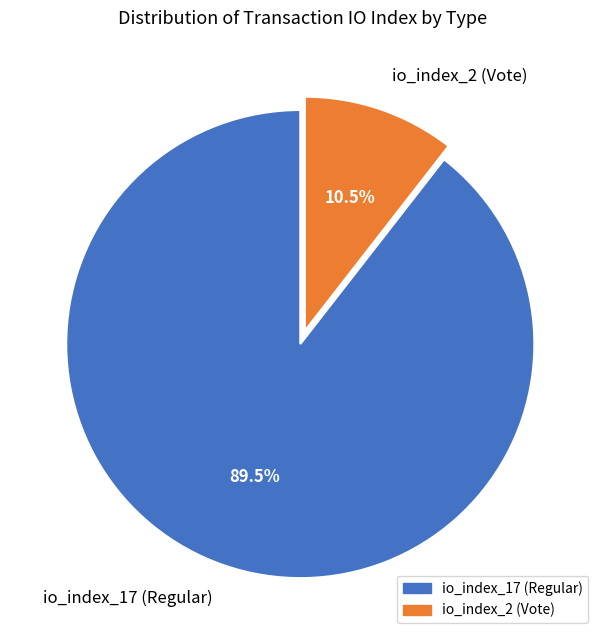

Approximately how many times larger is the value at io_index_17 (Regular) compared to io_index_2 (Vote)?

8.5